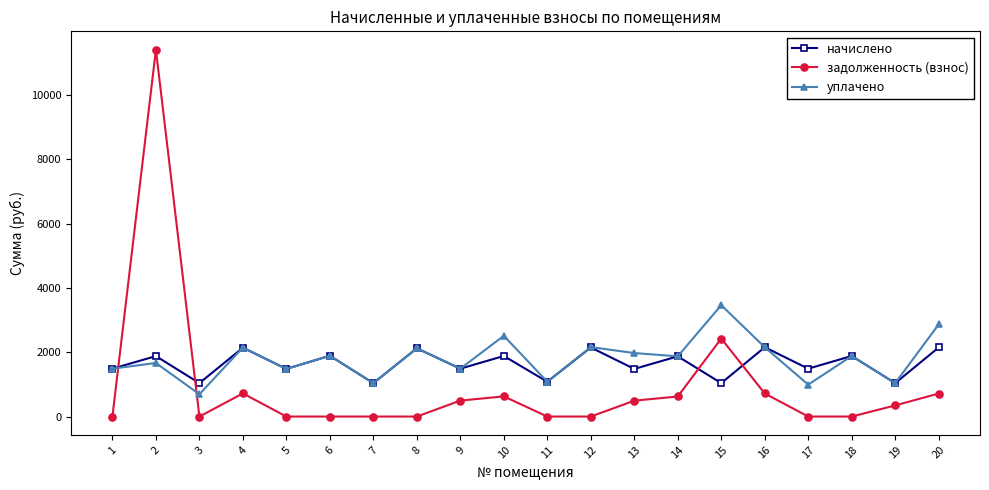

How many series are shown in this chart?

3